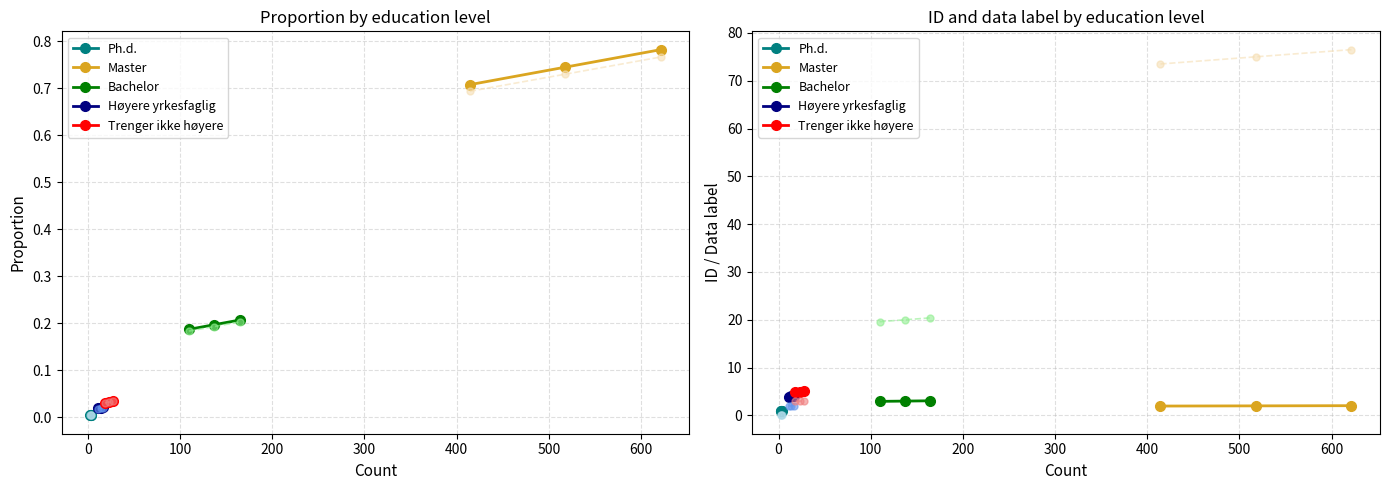

Count the number of data series in this chart.

5